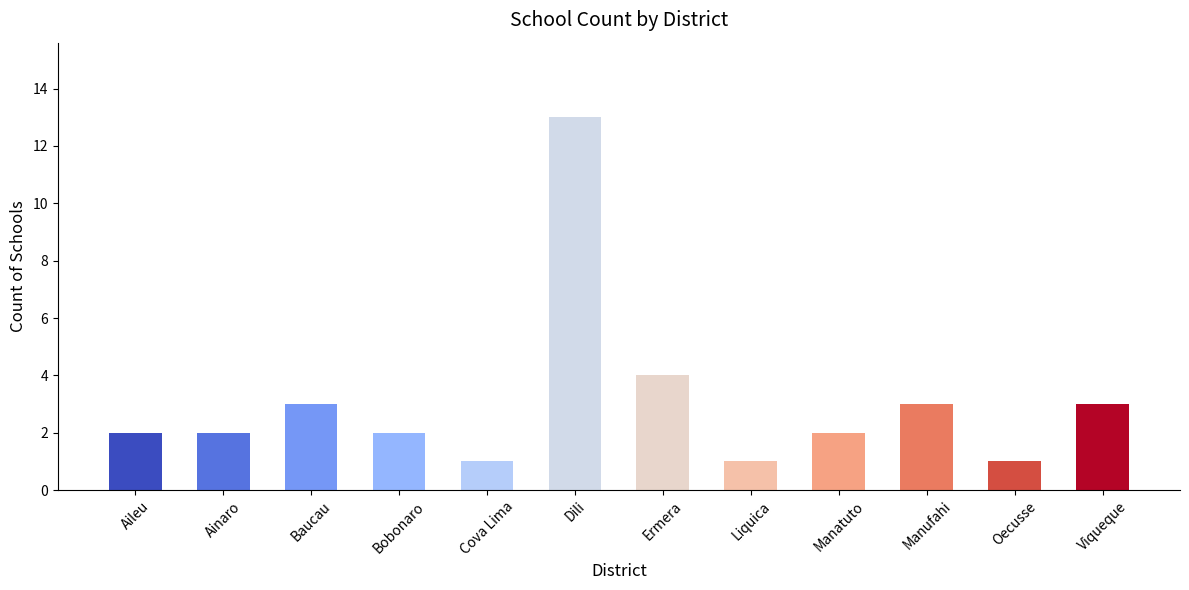

True or false: the data shows 1 at Ainaro.

False